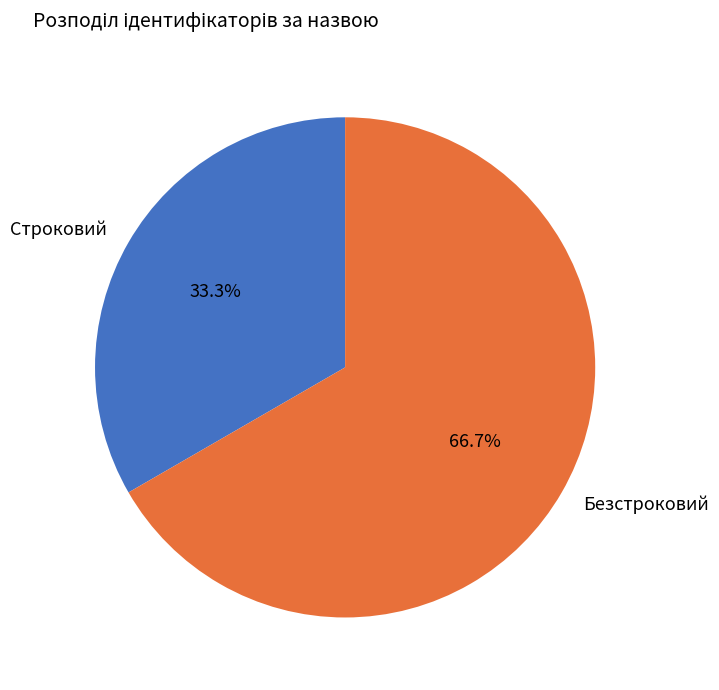

Which slice is the largest?

Безстроковий